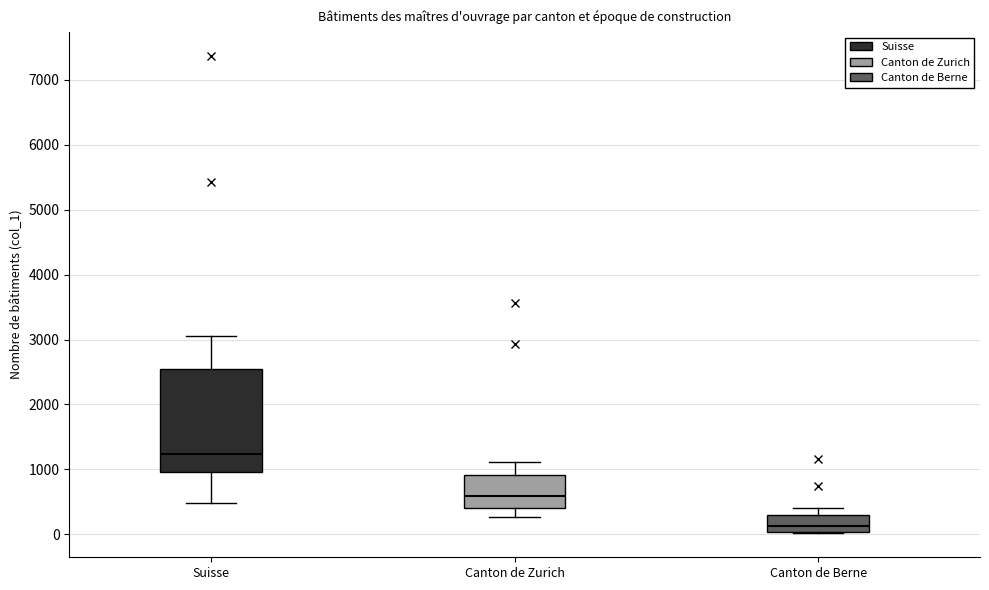

Reading left to right, read every box against the y-axis: the position of its median line, the range the box covers, and the ends of its whiskers. The values are not printed on the chart, so give them approximately, as read against the axis.

Suisse: median 1200, box 1000 to 2500, whiskers 500 to 3100
Canton de Zurich: median 600, box 400 to 900, whiskers 300 to 1100
Canton de Berne: median 100, box 0 to 300, whiskers 0 to 400